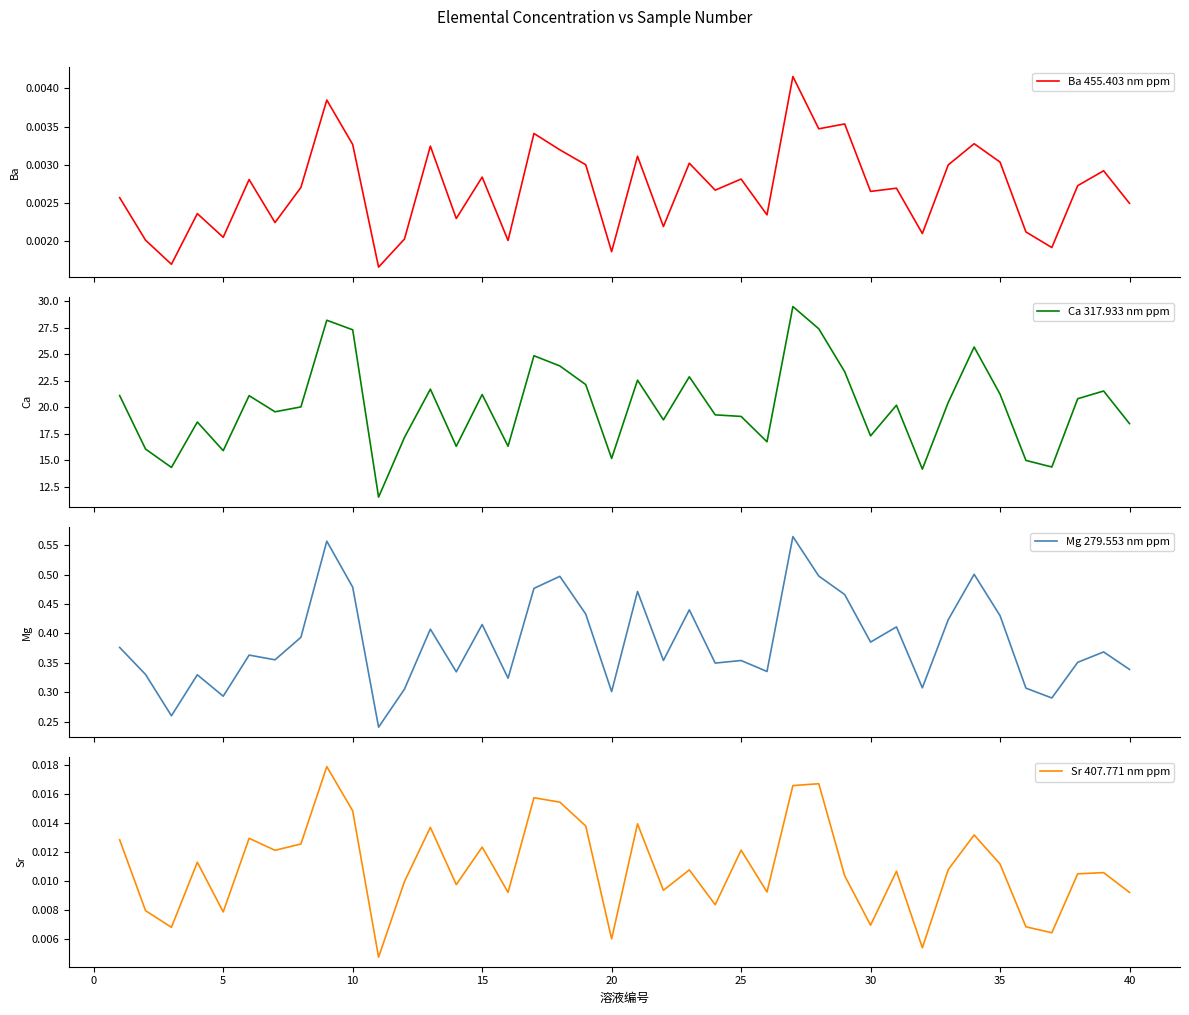

Count the number of data series in this chart.

4